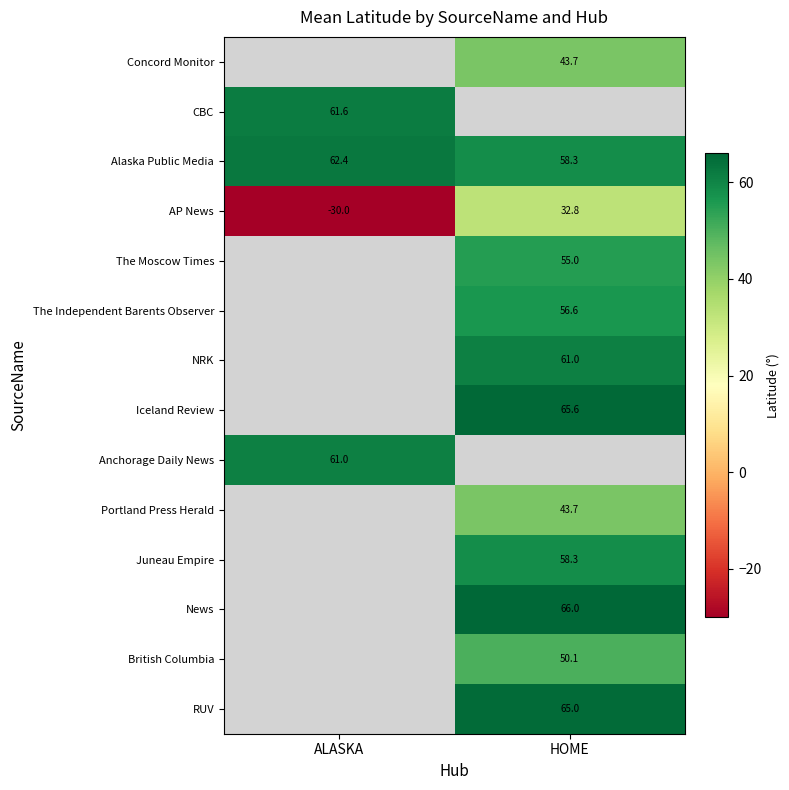

Is the value of Portland Press Herald at HOME greater than the value of Alaska Public Media at HOME?

No